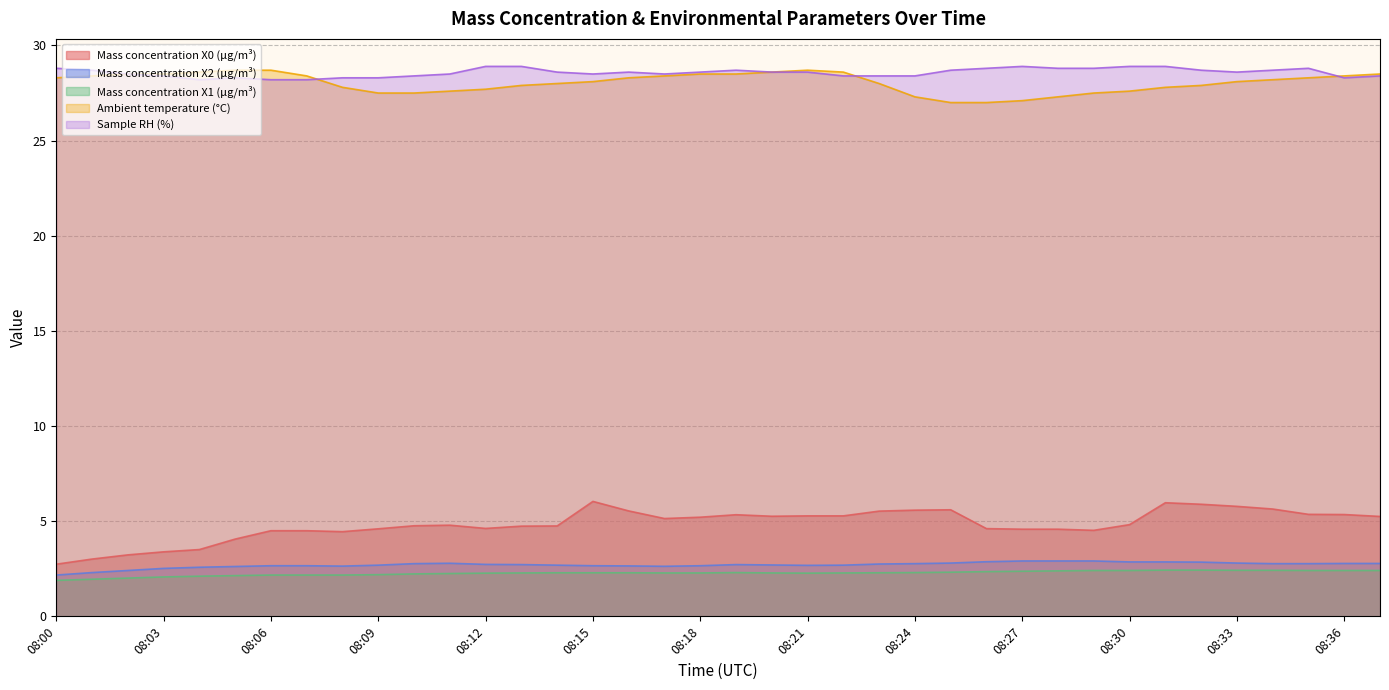

Where is the first local maximum for Mass concentration X2 (μg/m³)?

08:11